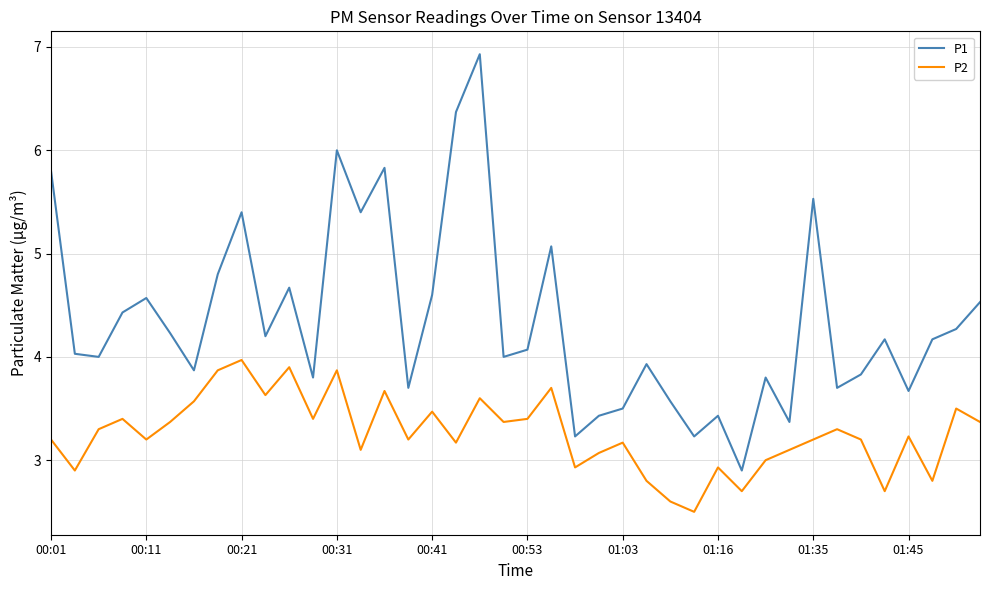

List the series in order of their overall mean, highest first.

P1, P2